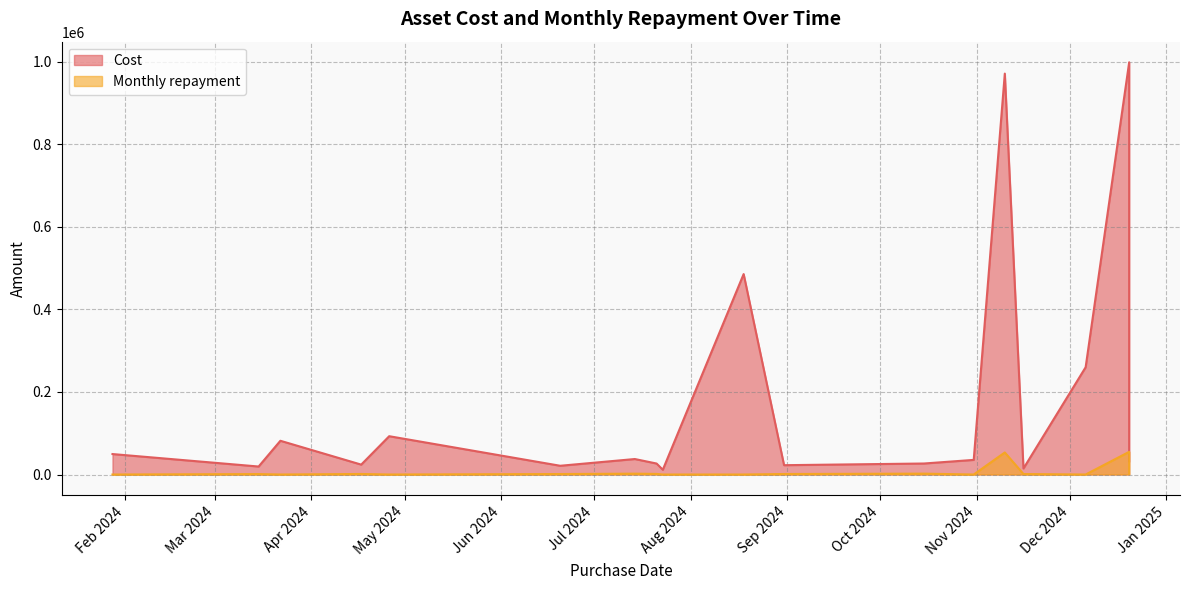

What are all the series names shown in the legend?

Cost, Monthly repayment